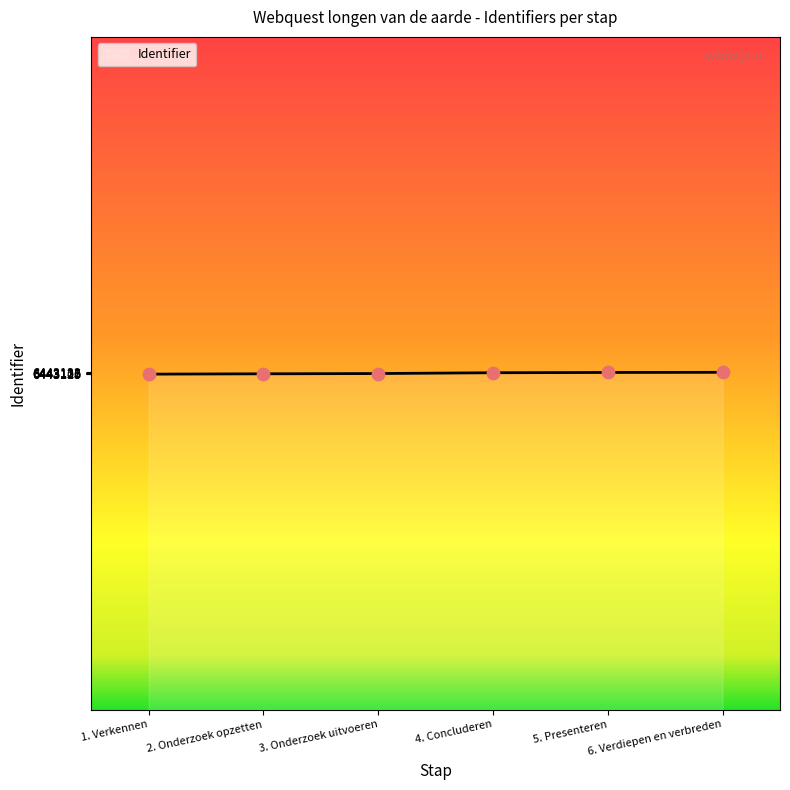

What is the ratio of the value at 6. Verdiepen en verbreden to the value at 3. Onderzoek uitvoeren?

1.0